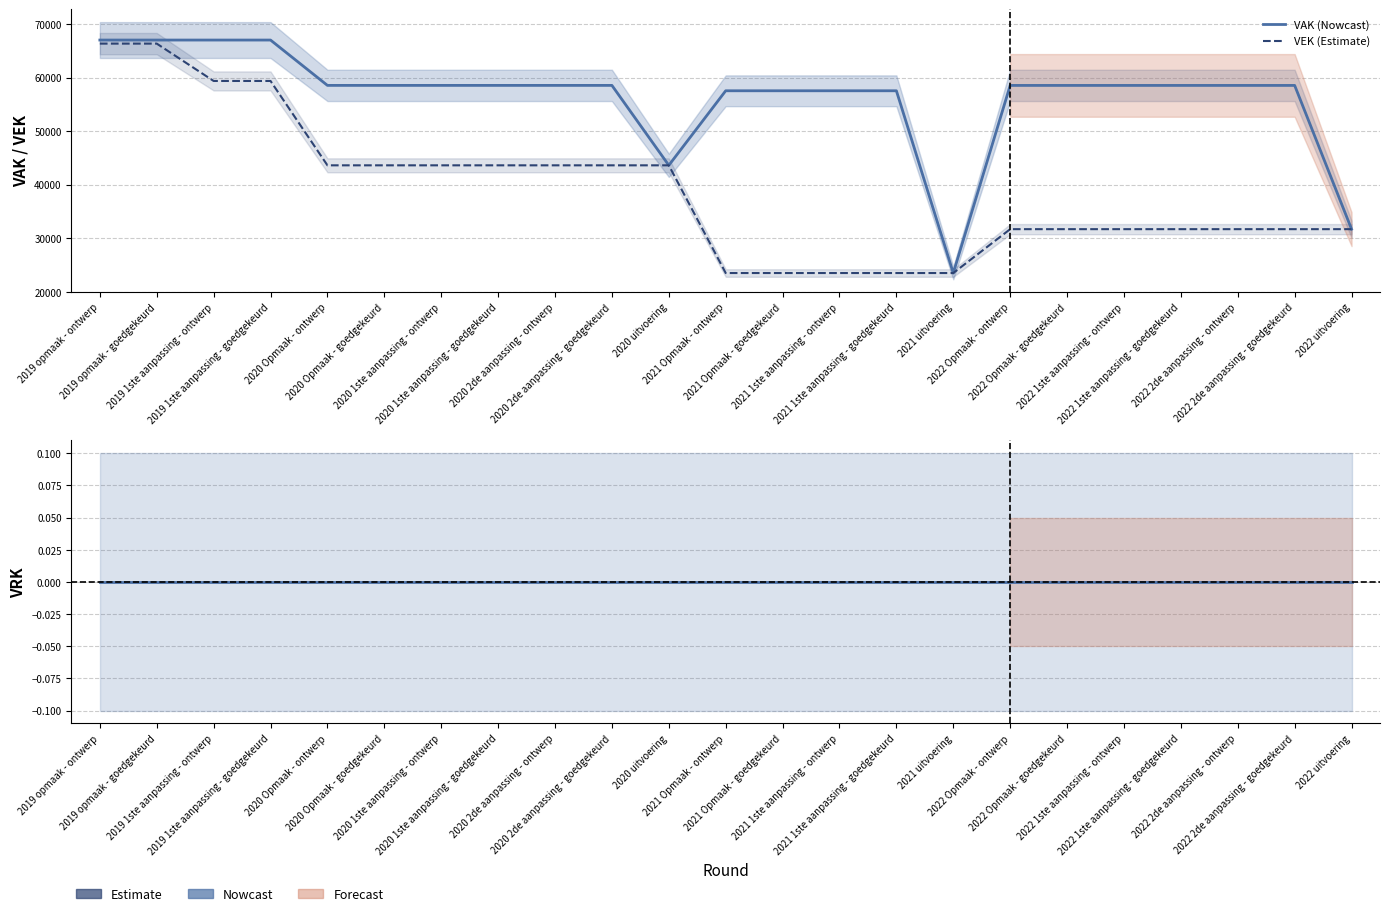

The VEK (Estimate) series shows 16757 at 2020 1ste aanpassing - goedgekeurd. True or false?

False